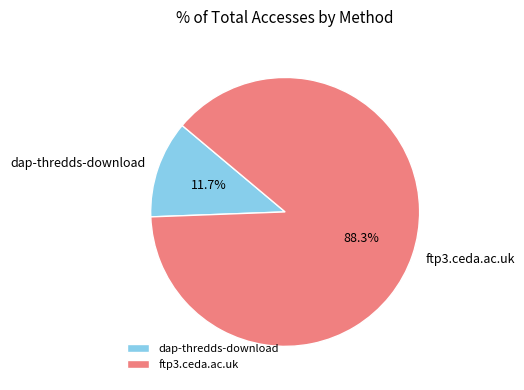

To the nearest percent, what is the difference between the dap-thredds-download and ftp3.ceda.ac.uk slice percentages?

77%